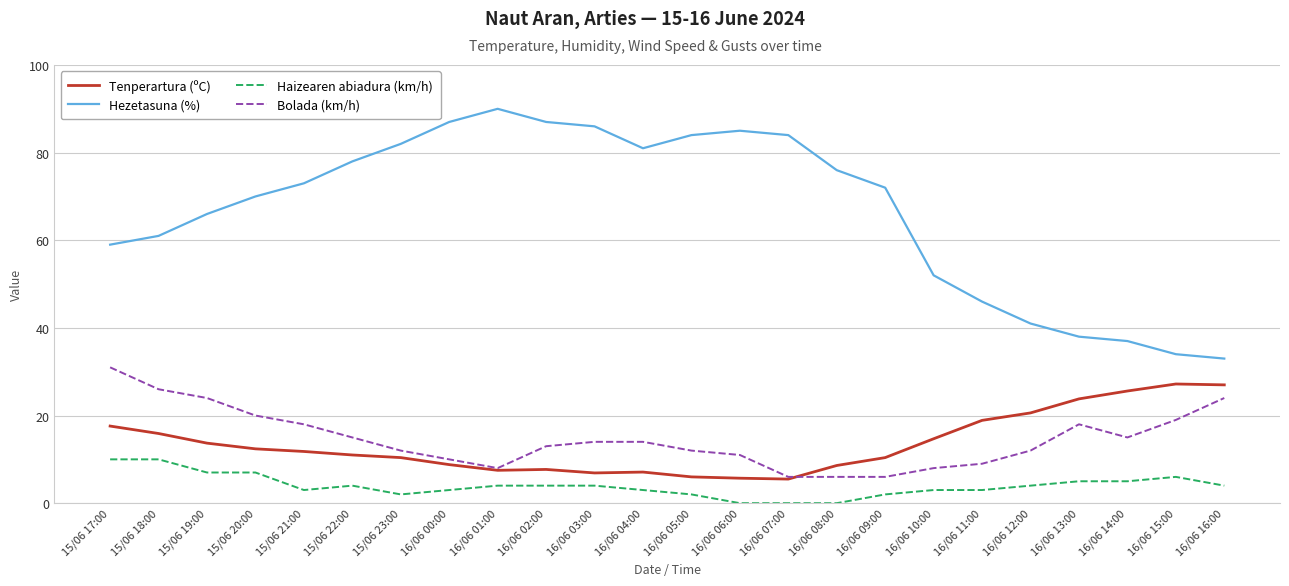

Which series has the widest spread of values?

Hezetasuna (%)